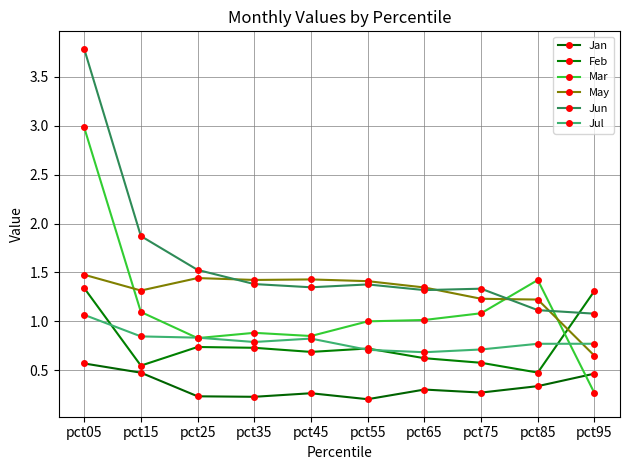

What is the average value of the Feb series?

0.8